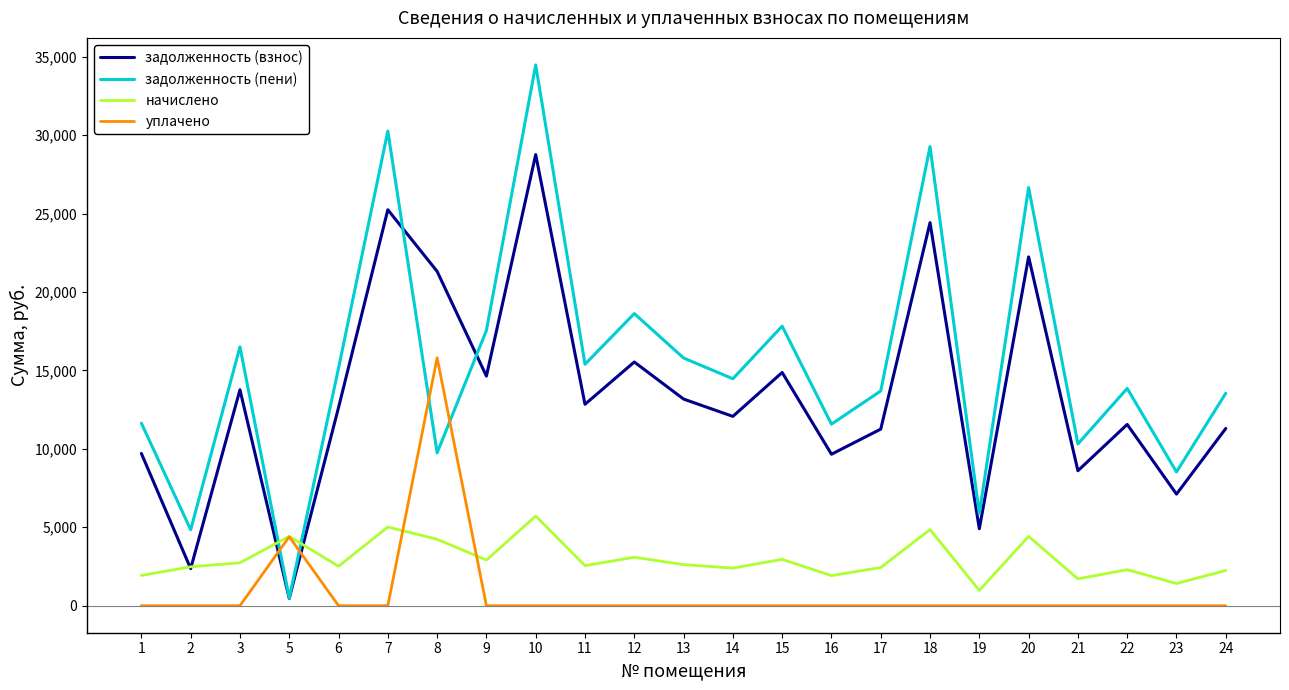

What is the difference between the maximum and minimum values in the задолженность (пени) series?

33986.4